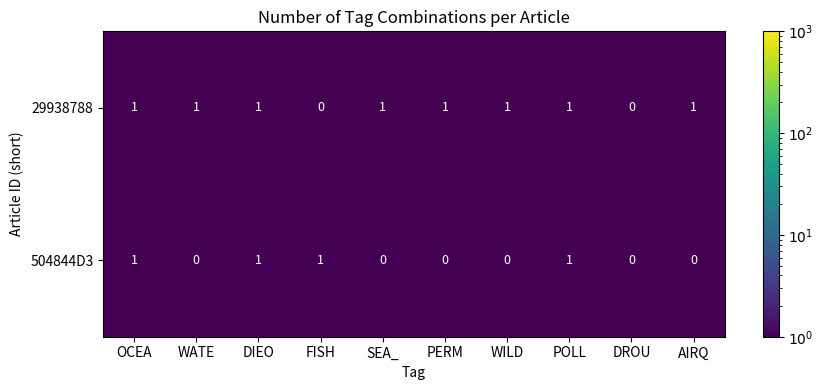

Which series changed the most between DIEO and WILD?

504844D3